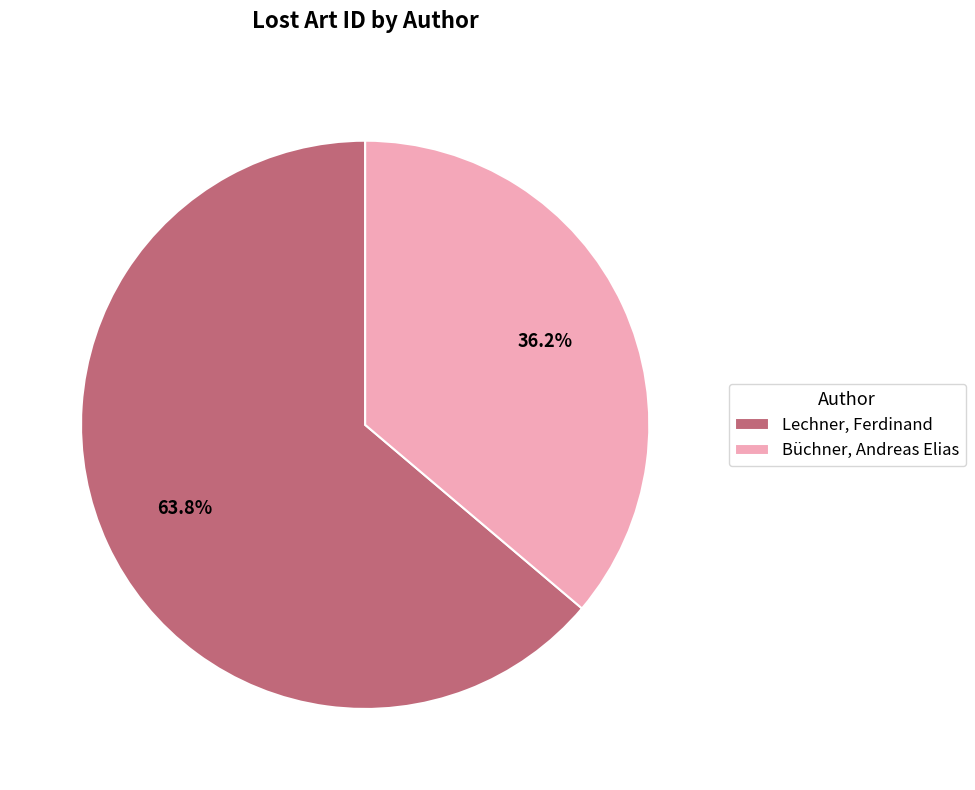

What is the smallest slice in the pie chart?

Büchner, Andreas Elias